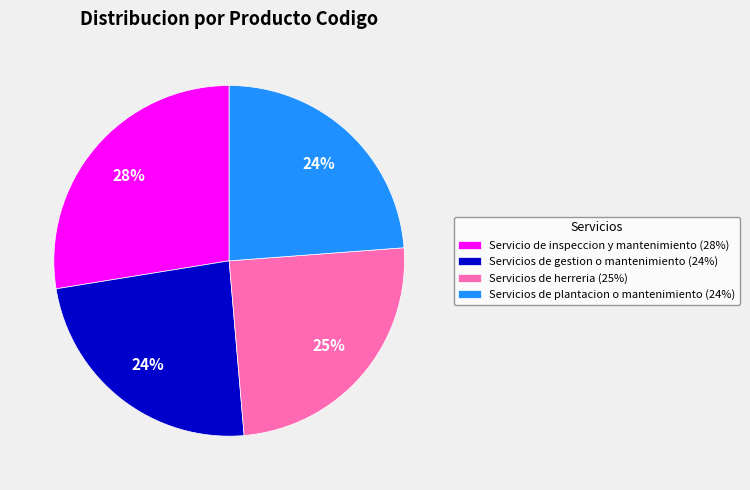

Between Servicios de plantacion o mantenimiento and Servicios de herreria, which is larger?

Servicios de herreria